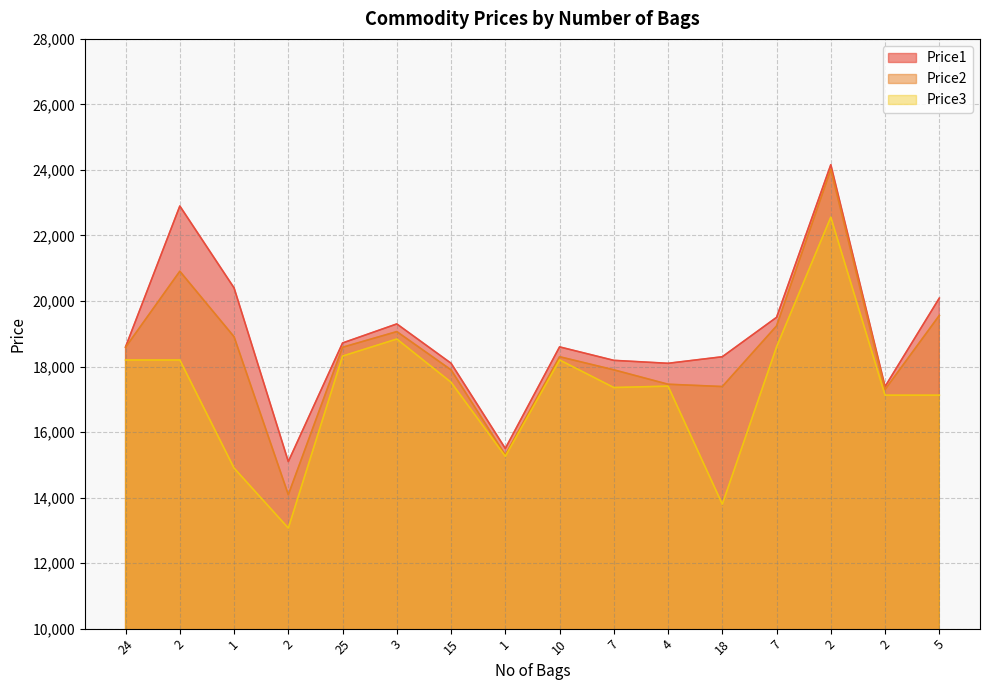

How many lines are shown in the chart?

3